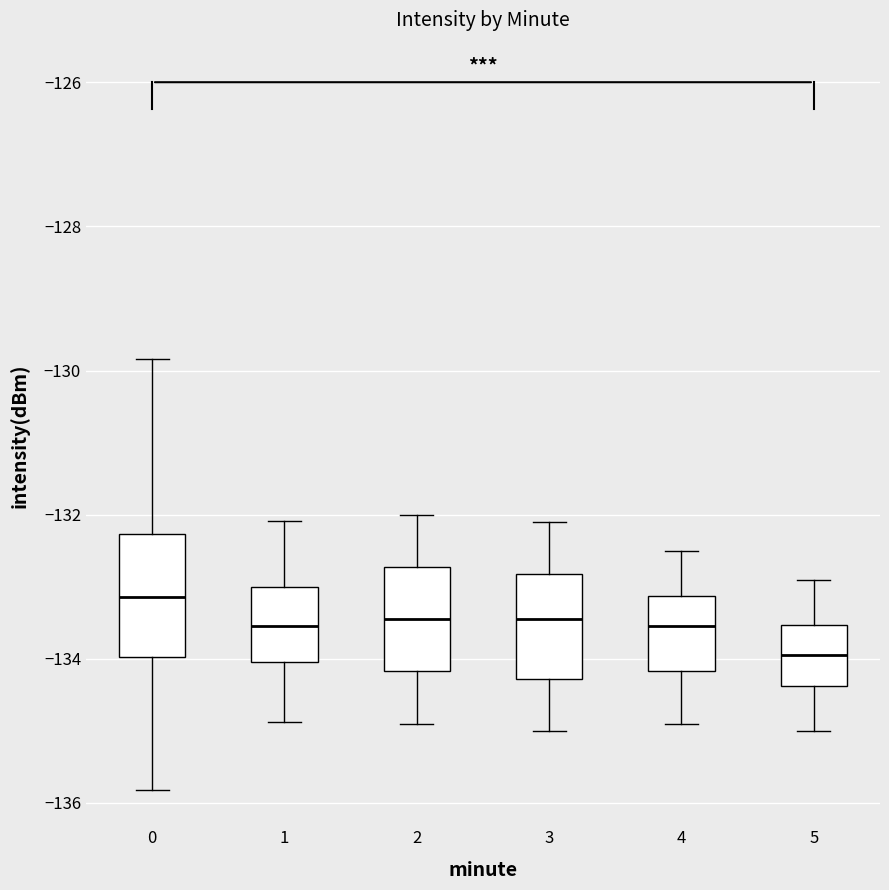

Reading left to right, read every box against the y-axis: the position of its median line, the range the box covers, and the ends of its whiskers. The values are not printed on the chart, so give them approximately, as read against the axis.

0: median -133.2, box -134.0 to -132.2, whiskers -135.8 to -129.8
1: median -133.6, box -134.0 to -133.0, whiskers -134.8 to -132.0
2: median -133.4, box -134.2 to -132.8, whiskers -134.8 to -132.0
3: median -133.4, box -134.2 to -132.8, whiskers -135.0 to -132.0
4: median -133.6, box -134.2 to -133.2, whiskers -134.8 to -132.4
5: median -134.0, box -134.4 to -133.6, whiskers -135.0 to -132.8